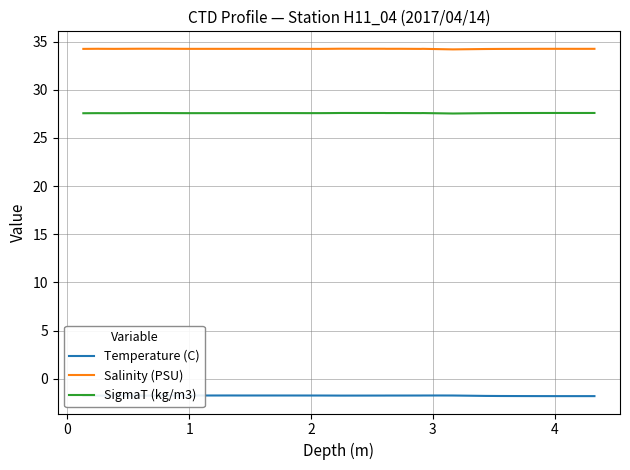

How many series are shown in this chart?

3